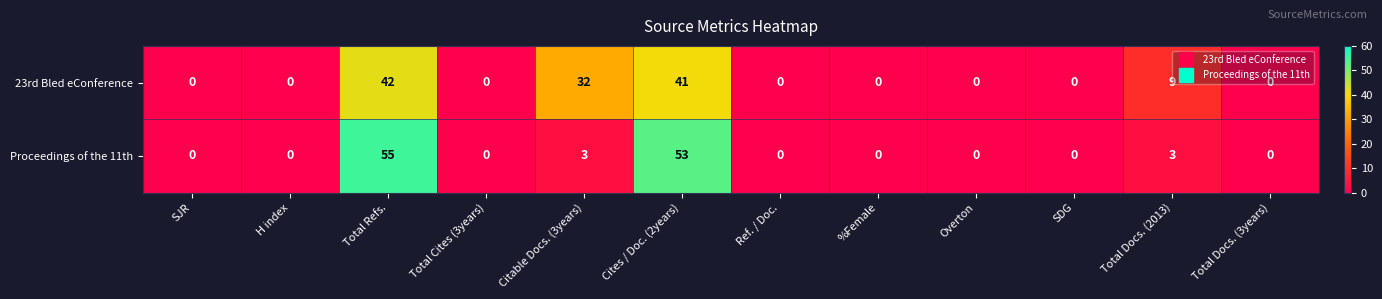

The value of 23rd Bled eConference at SJR is -19. True or false?

False